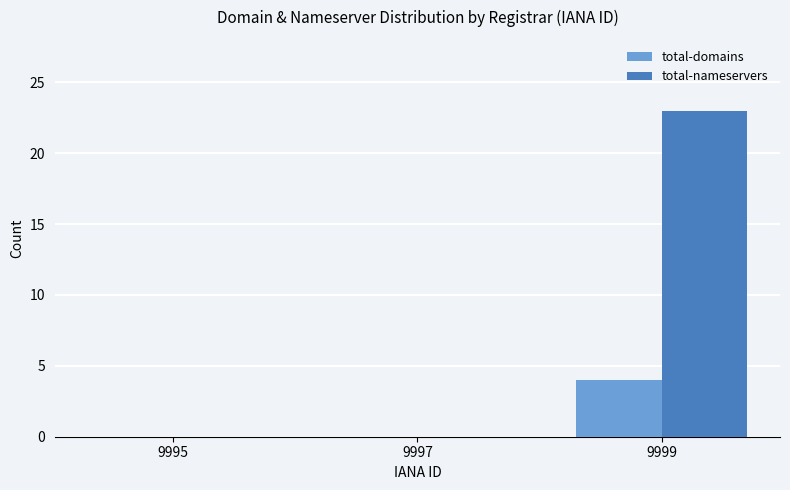

The total-domains series shows 2 at 9997. True or false?

False